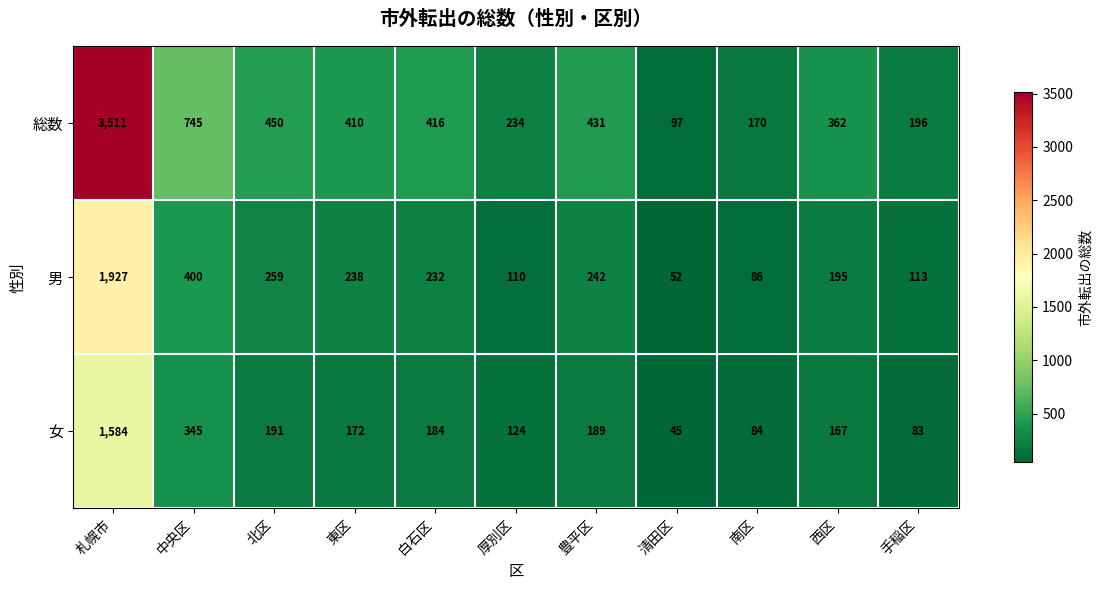

How many values in the 男 series are below 232?

5